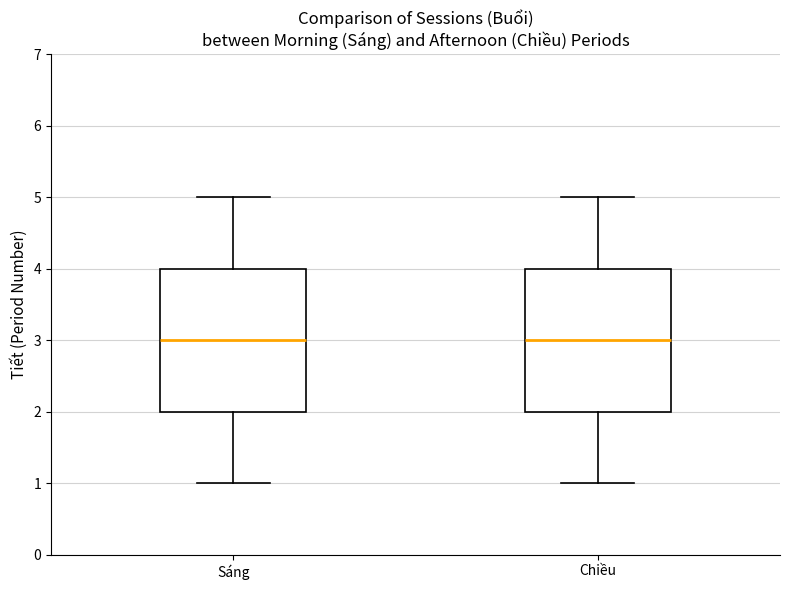

Reading left to right, read every box against the y-axis: the position of its median line, the range the box covers, and the ends of its whiskers. The values are not printed on the chart, so give them approximately, as read against the axis.

Sáng: median 3, box 2 to 4, whiskers 1 to 5
Chiều: median 3, box 2 to 4, whiskers 1 to 5